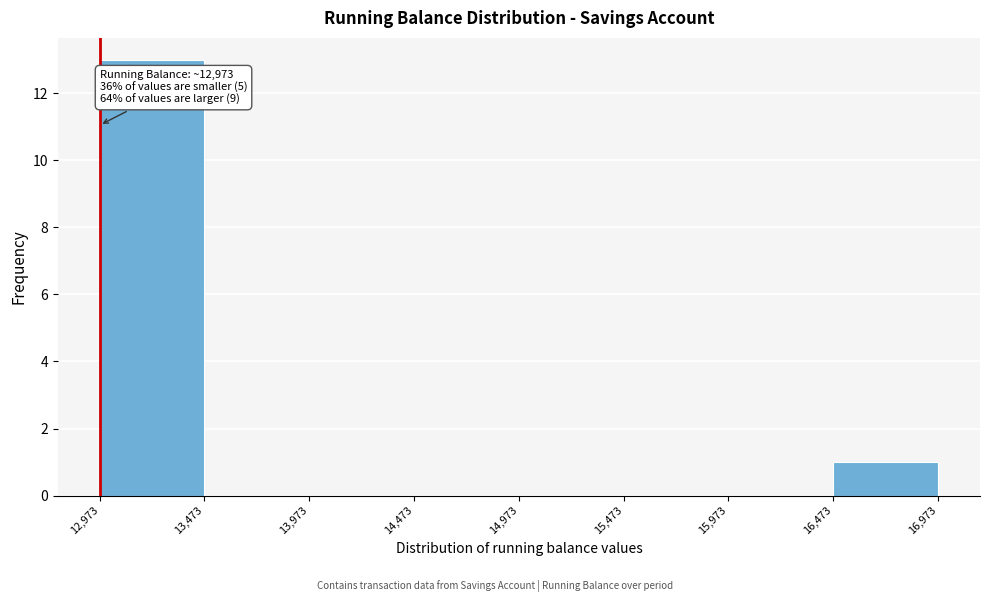

Which range on the x-axis has the tallest bar?

12,973 to 13,473